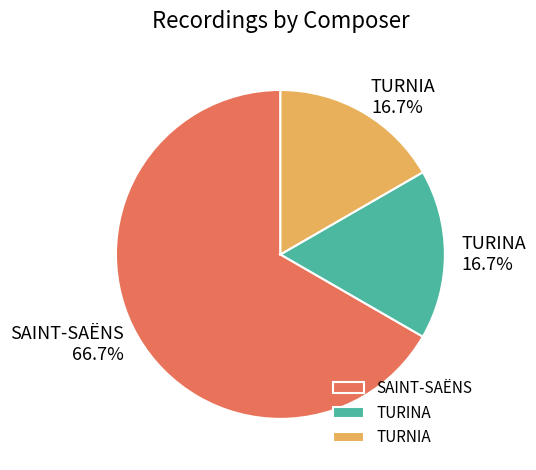

Count the number of slices in the pie.

3